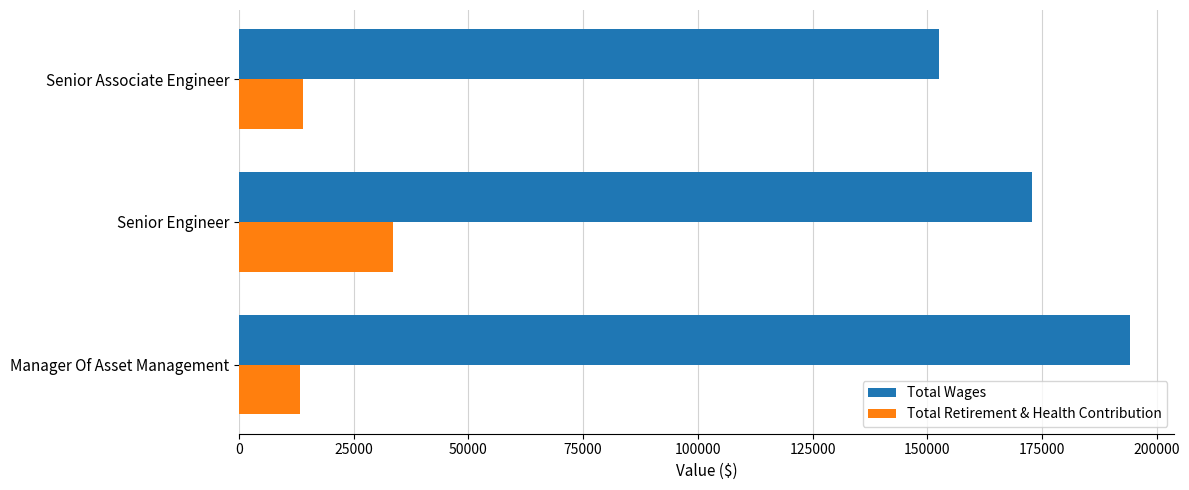

Where is Total Retirement & Health Contribution nearest to the value 23498?

Senior Associate Engineer